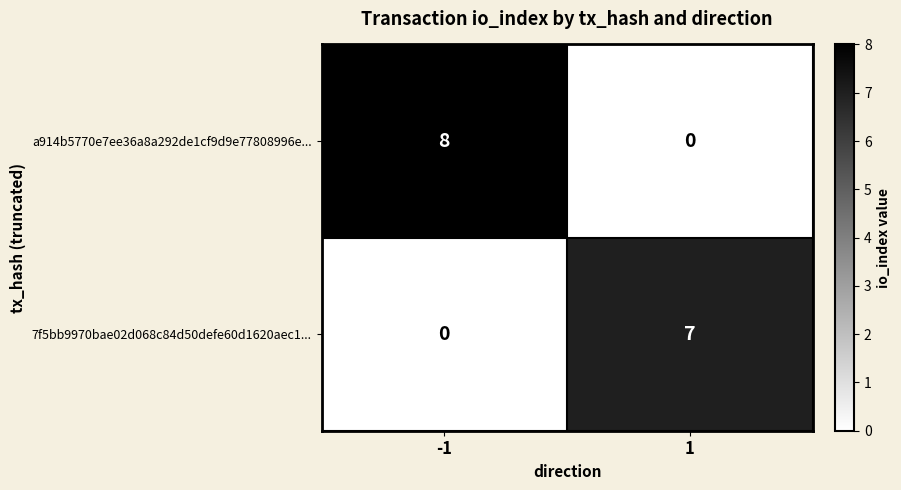

Between -1 and 1, which series saw the biggest shift?

a914b5770e7ee36a8a292de1cf9d9e77808996e...